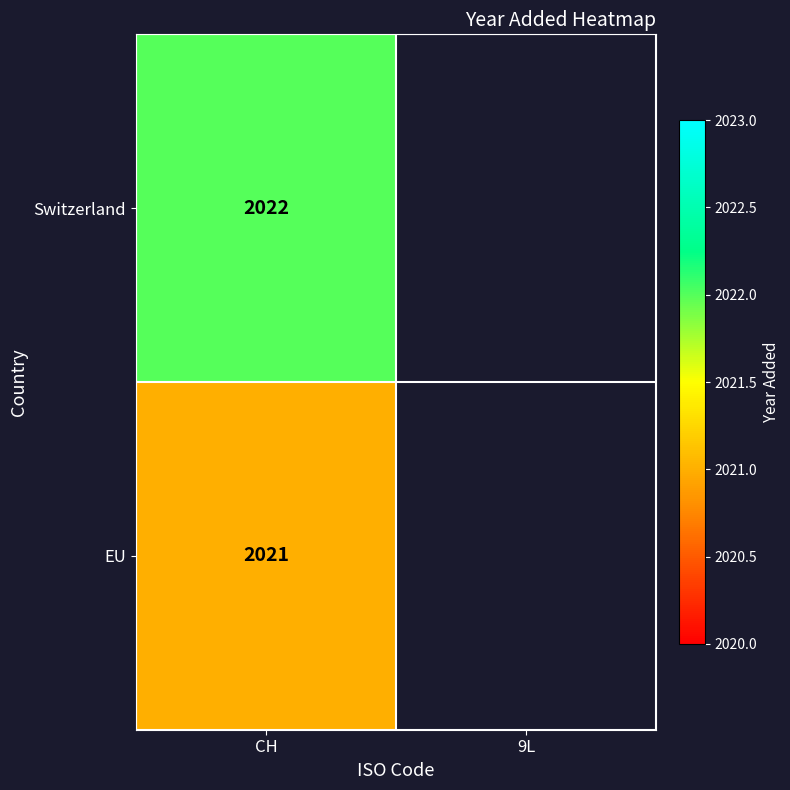

The EU series shows 2021 at CH. True or false?

True